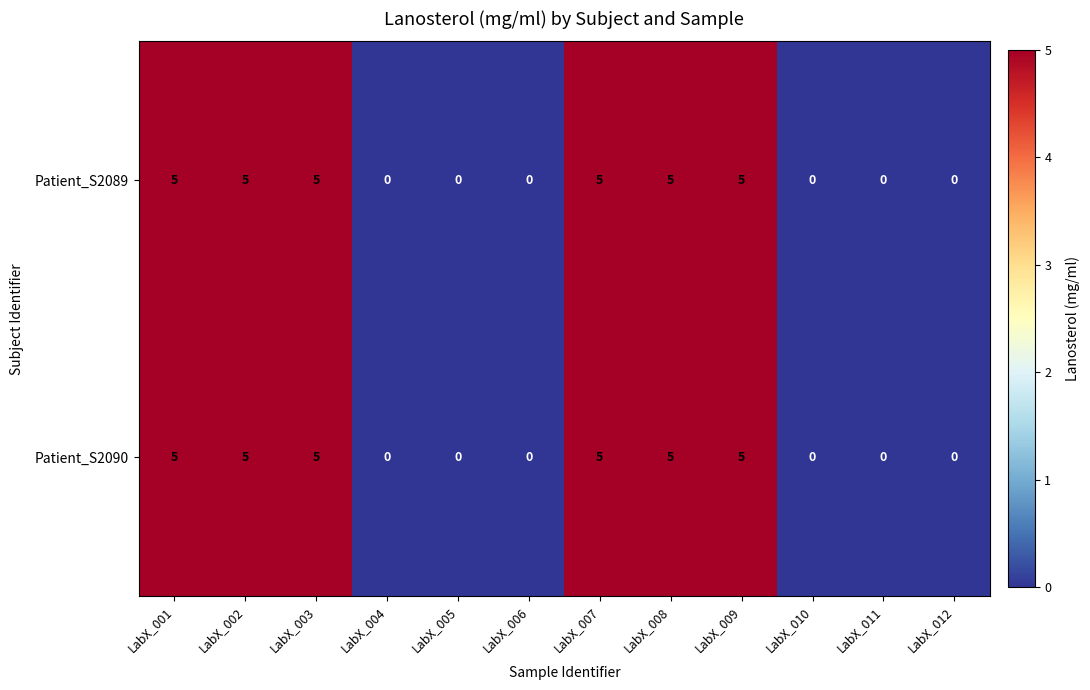

What is the difference between the maximum and minimum values in the Patient_S2090 series?

5